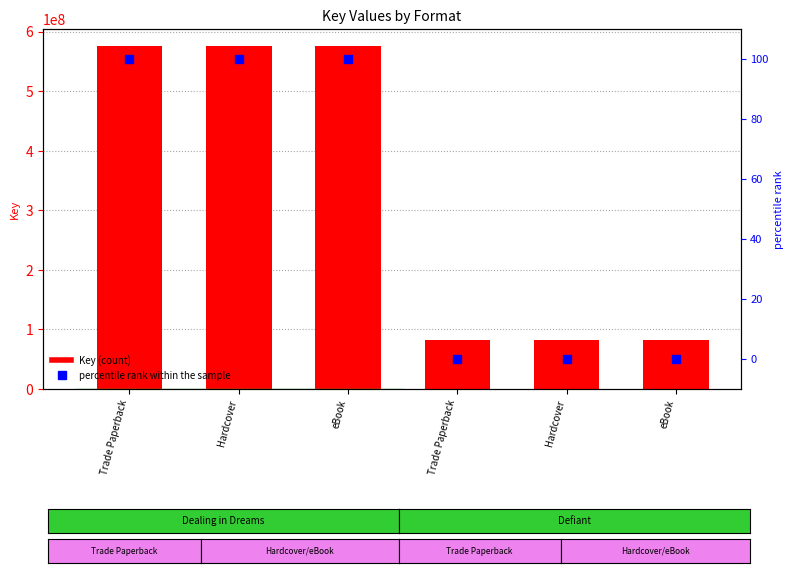

At how many categories does at least one series exceed 434791914?

3